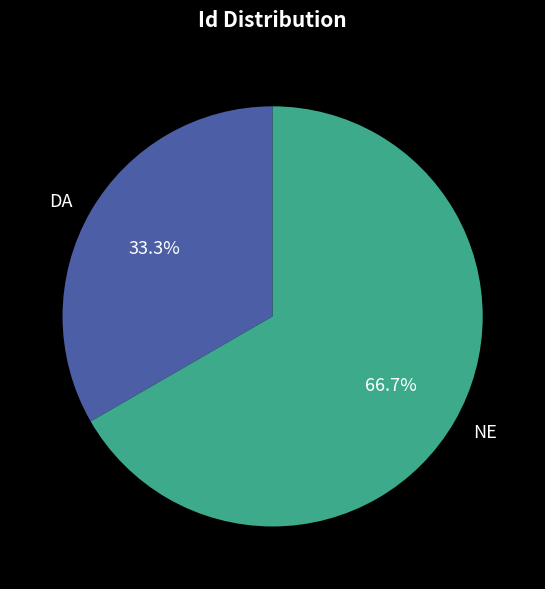

What percentage is the NE slice, to the nearest percent?

67%